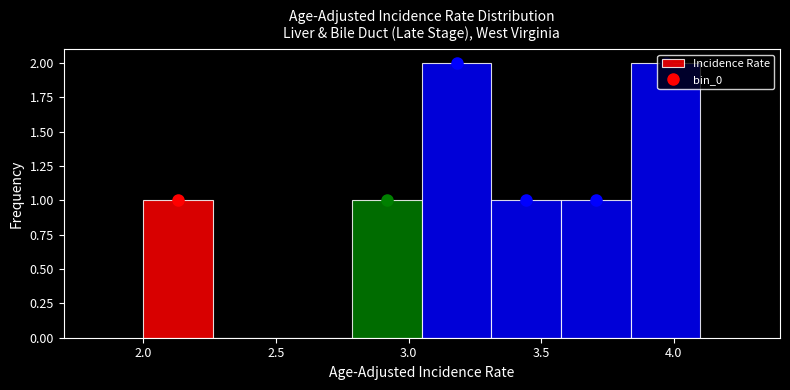

What is the height of the bar covering 3.85 to 4.10 on the x-axis? Neither the bar edges nor the heights are printed on the chart, so give them approximately, as read against the axes.

2